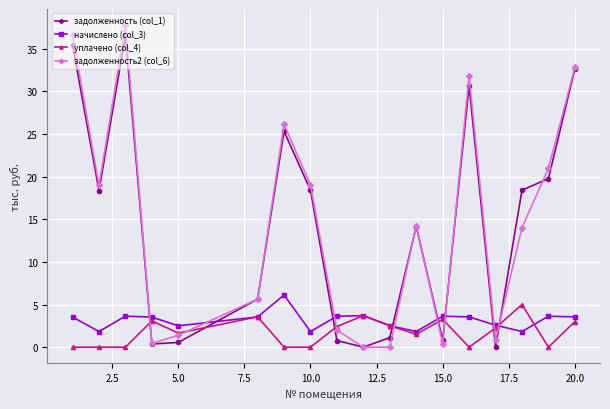

What is the value of the начислено (col_3) point at the 14th from the left?

3.5